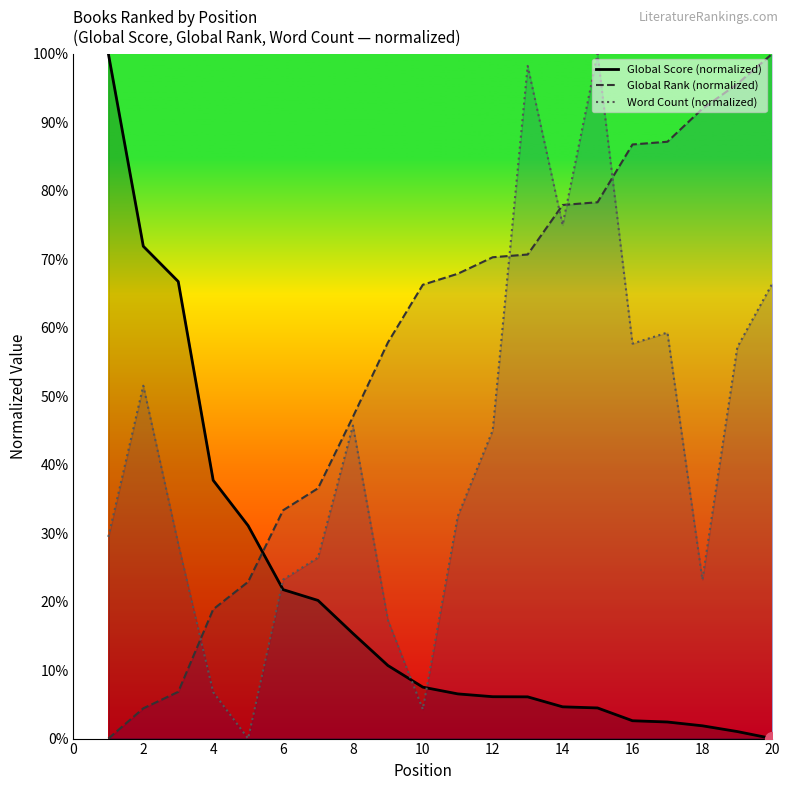

Rank the series at 18 from highest to lowest value.

Global Rank (normalized), Word Count (normalized), Global Score (normalized)